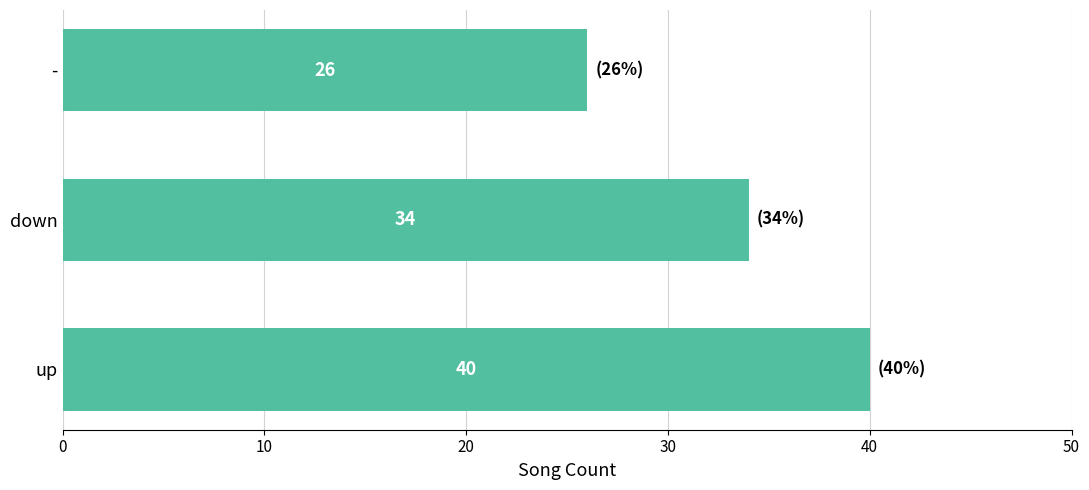

At which category does the chart reach its minimum across all series?

-